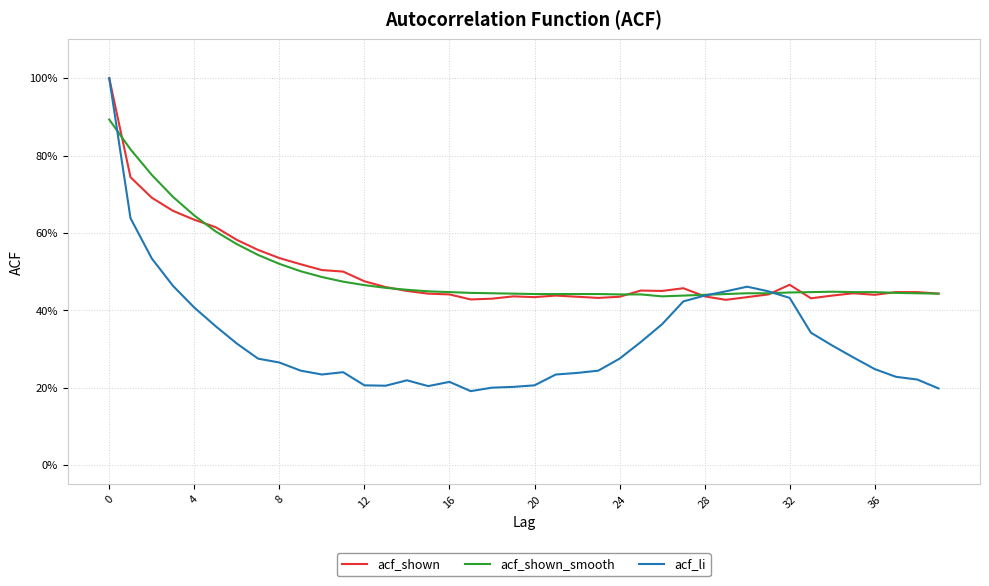

What are all the series names shown in the legend?

acf_shown, acf_shown_smooth, acf_li